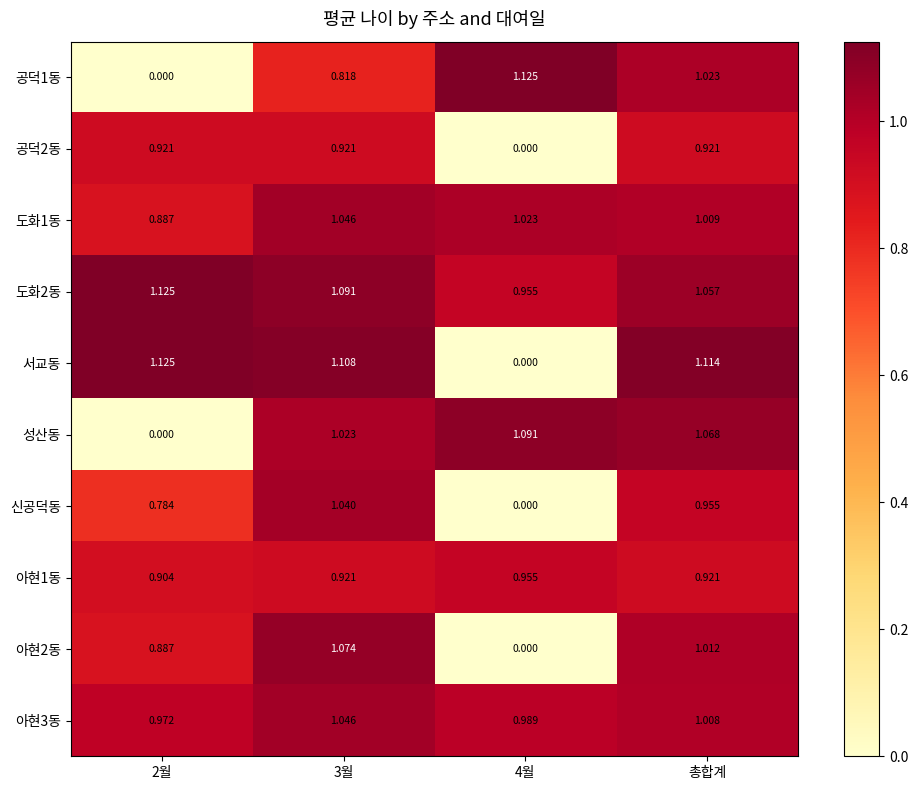

Is the value of 서교동 at 총합계 greater than the value of 도화2동 at 4월?

Yes